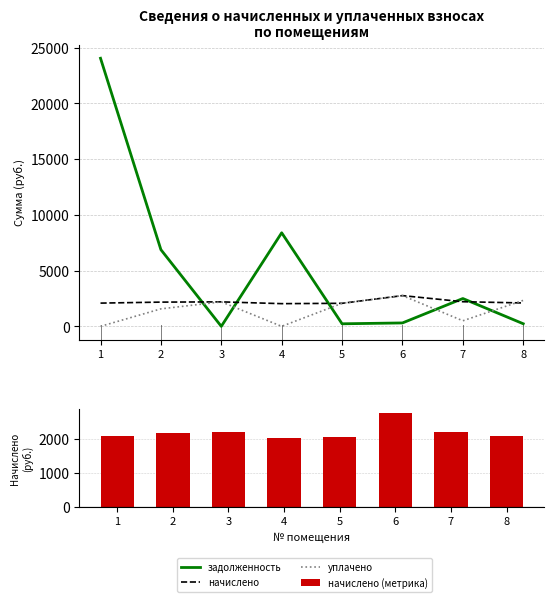

Is it true that уплачено equals 2067.1 at 5?

True